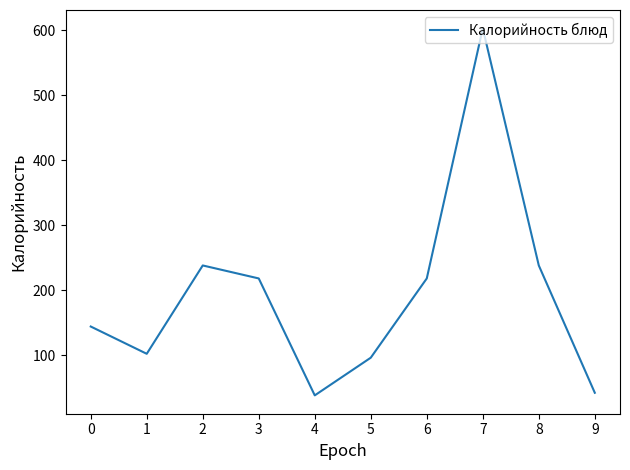

What value does the data have at 5, to the nearest 10?

100